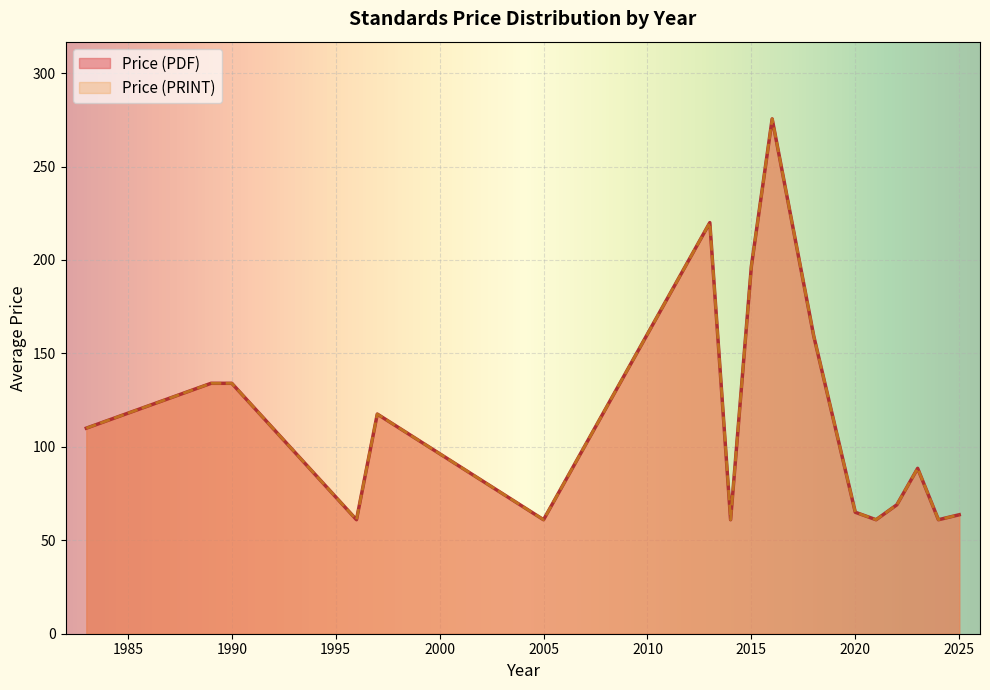

True or false: Price (PRINT) and Price (PDF) intersect in this chart.

False